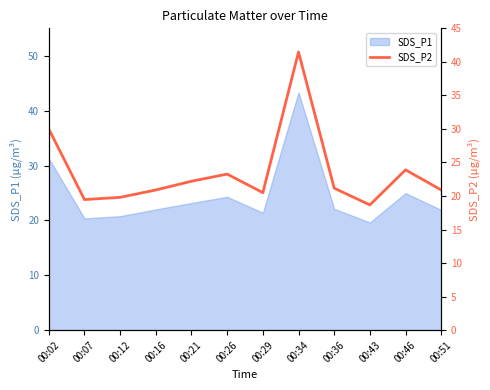

How many interior local valleys (lower than both neighbors) does the data have?

3